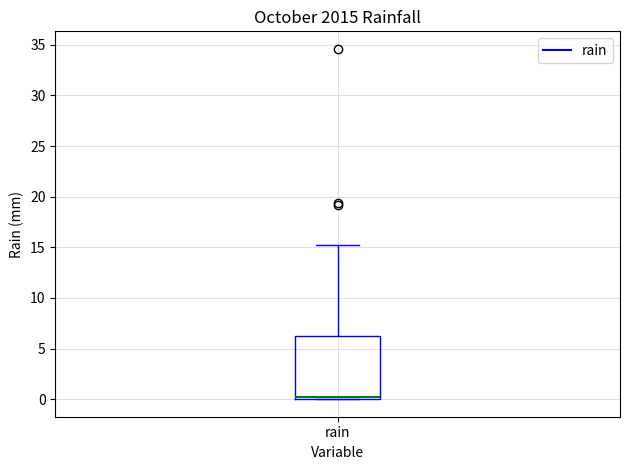

Transcribe this box plot: give where the median line is, the range the box spans, and where the two whiskers end, as read against the y-axis. The values are not printed on the chart, so give them approximately, as read against the axis.

median 0 (just above the box's lower edge), box 0 to 6, whiskers 0 to 15